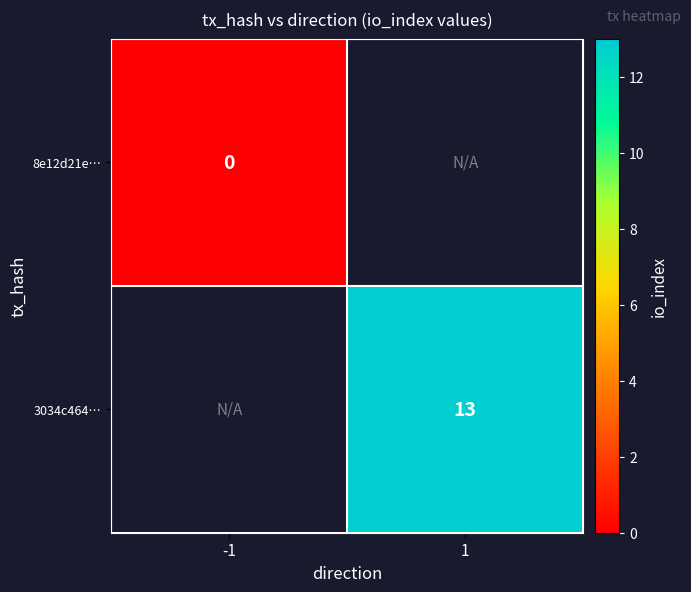

How many series are shown in this chart?

2